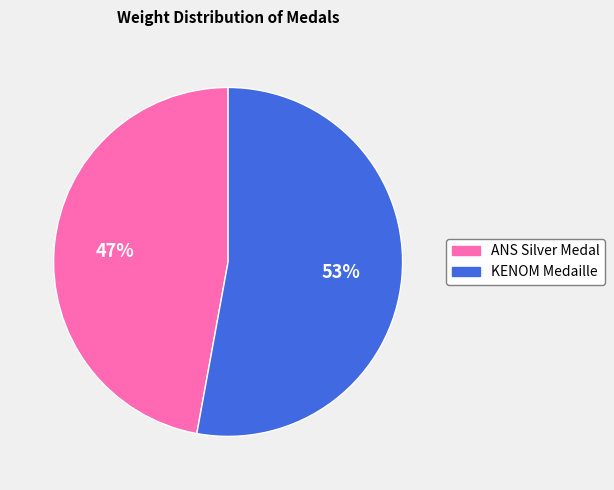

To the nearest percent, what portion does KENOM Medaille represent?

53%